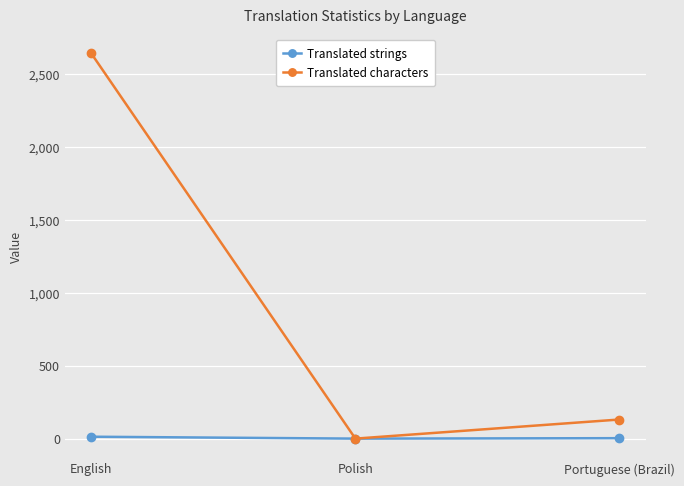

The Translated characters series shows 2641 at English. True or false?

True